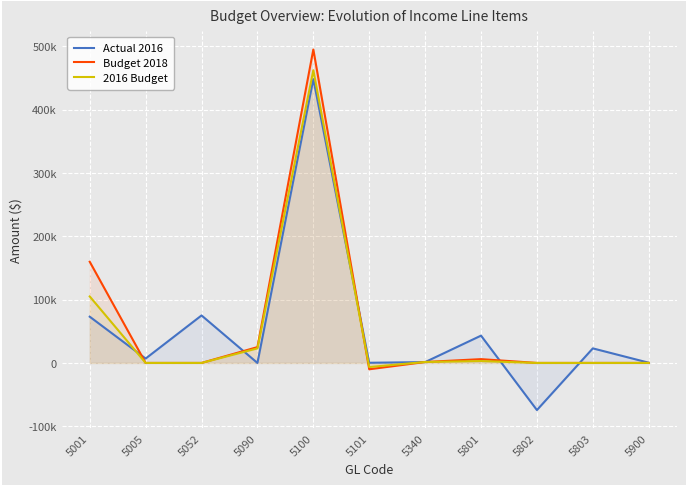

Reading left to right, list all the values displayed in this chart.

Actual 2016: 73021.1	6924.7	75000.0	0.0	448200.5	265.4	1339.0	43112.5	-74429.1	22994.0	360.0
Budget 2018: 159768.0	0.0	0.0	25000.0	495000.0	-10000.0	1500.0	6000.0	0.0	0.0	0.0
2016 Budget: 105000.0	0.0	0.0	23000.0	462200.0	-6500.0	1500.0	3000.0	0.0	0.0	0.0